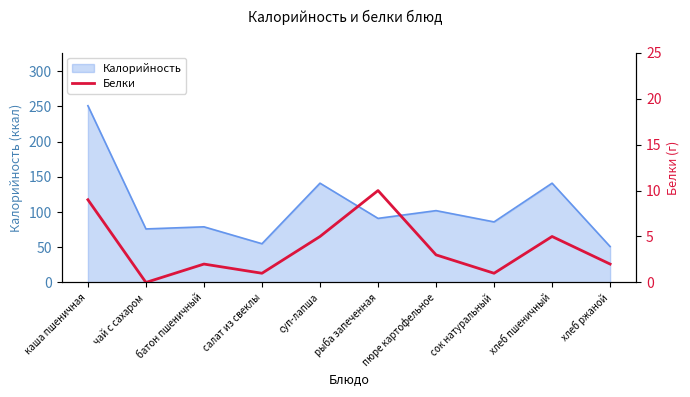

Is it true that Калорийность equals 29 at пюре картофельное?

False